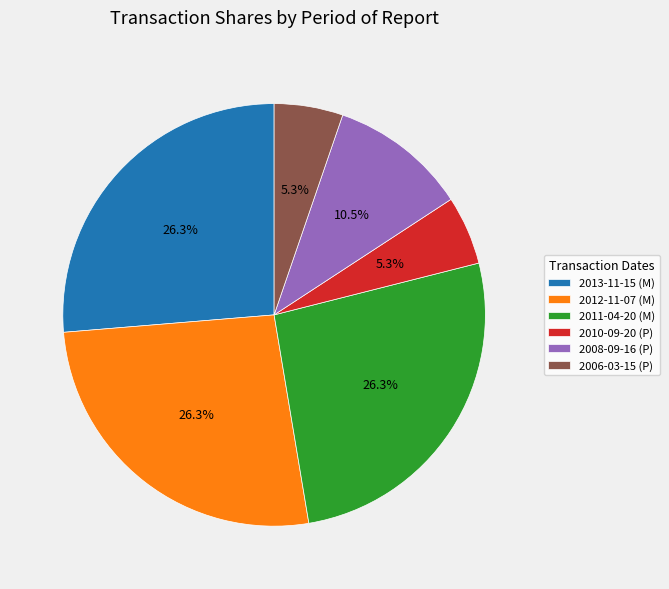

What percentage is NOT represented by 2010-09-20 (P)?

94.7%